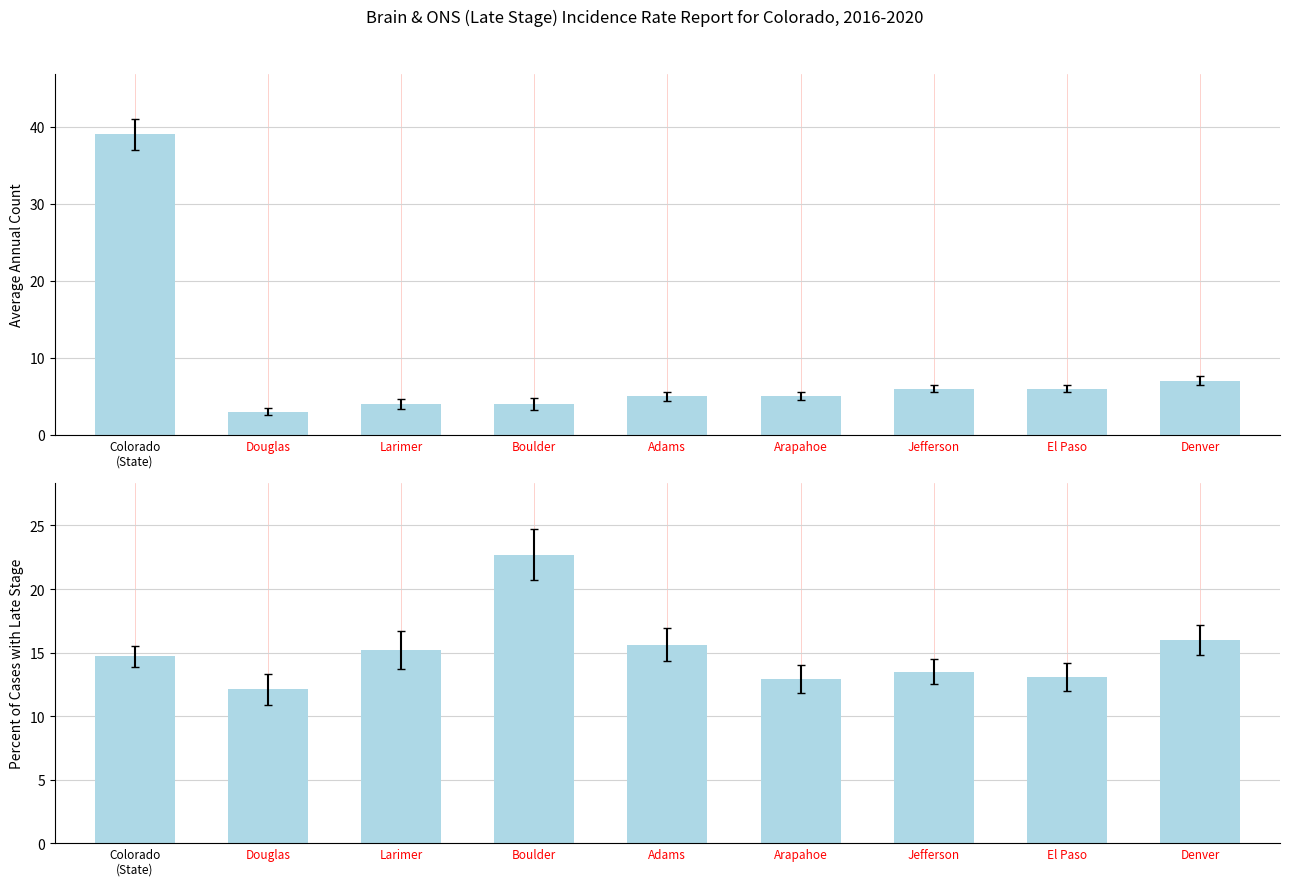

Reading left to right, list all the values displayed in this chart.

Average Annual Count: 39.0	3.0	4.0	4.0	5.0	5.0	6.0	6.0	7.0
Percent of Cases with Late Stage: 14.7	12.1	15.2	22.7	15.6	12.9	13.5	13.1	16.0